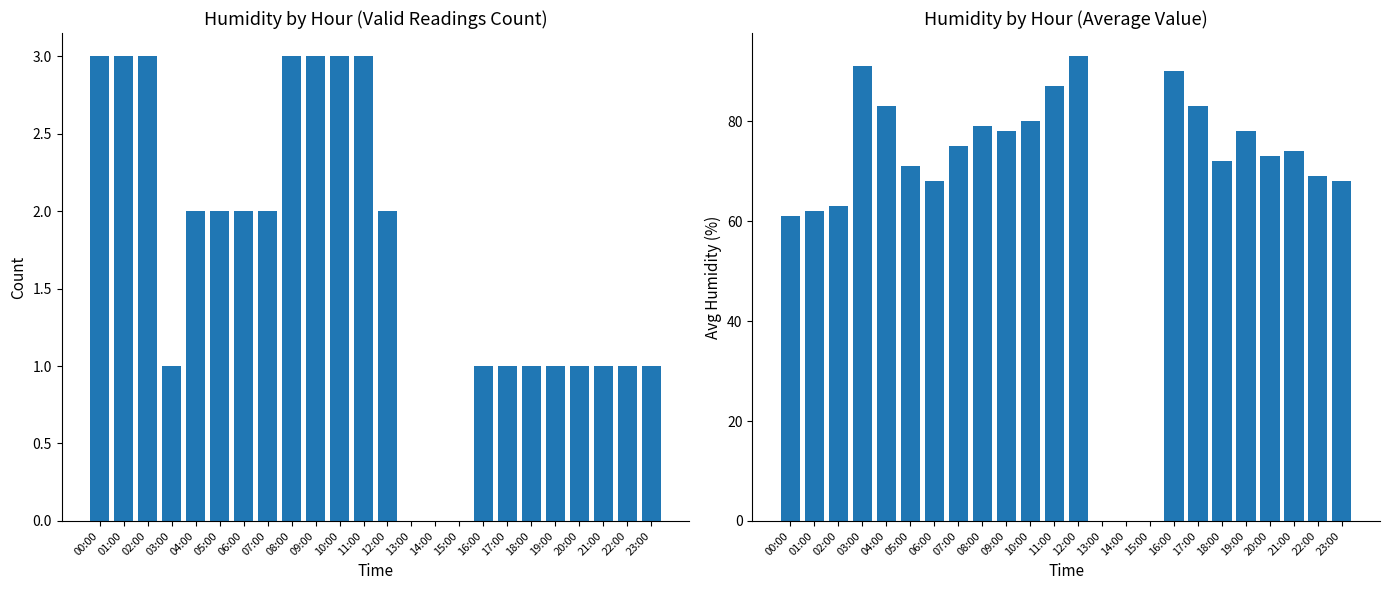

Reading left to right, transcribe all the data shown in this chart.

Valid Reading Count: 00:00=3	01:00=3	02:00=3	03:00=1	04:00=2	05:00=2	06:00=2	07:00=2	08:00=3	09:00=3	10:00=3	11:00=3	12:00=2	13:00=0	14:00=0	15:00=0	16:00=1	17:00=1	18:00=1	19:00=1	20:00=1	21:00=1	22:00=1	23:00=1
Avg Humidity: 00:00=61	01:00=62	02:00=63	03:00=91	04:00=83	05:00=71	06:00=68	07:00=75	08:00=79	09:00=78	10:00=80	11:00=87	12:00=93	13:00=0	14:00=0	15:00=0	16:00=90	17:00=83	18:00=72	19:00=78	20:00=73	21:00=74	22:00=69	23:00=68